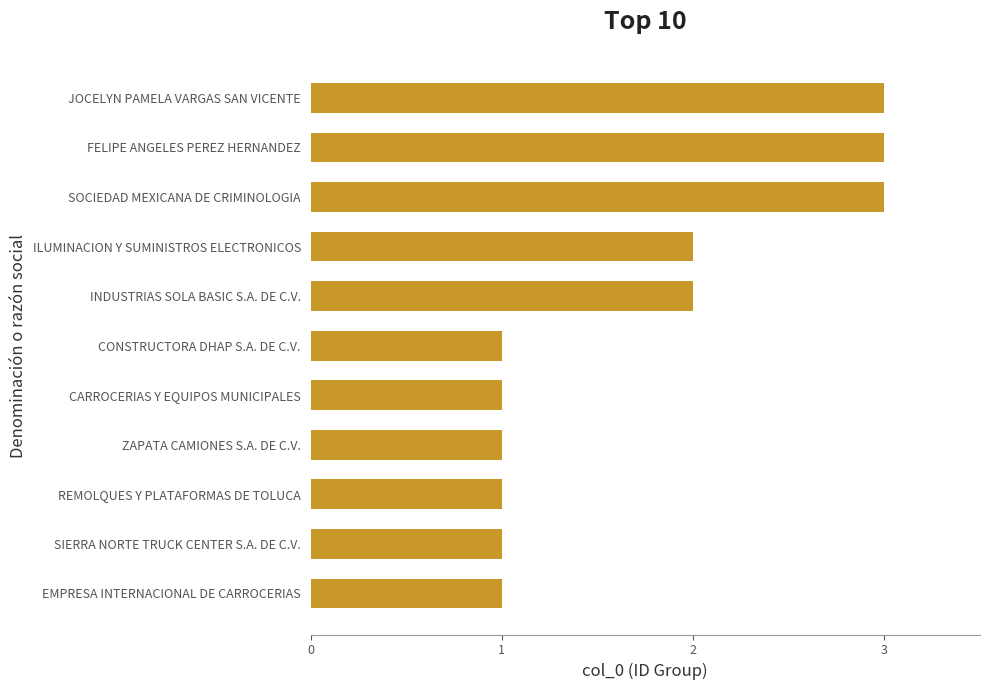

The chart shows a value of 1 at EMPRESA INTERNACIONAL DE CARROCERIAS. True or false?

True